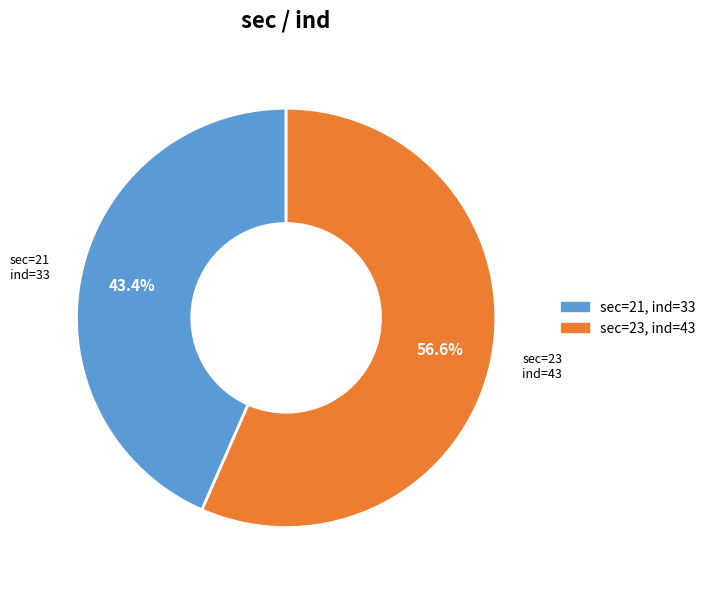

Is there a majority slice in this chart?

Yes